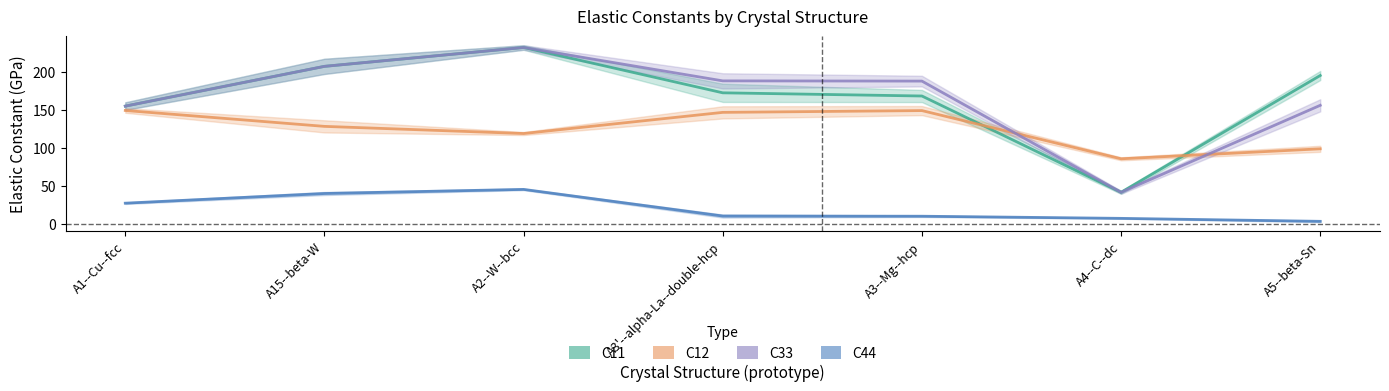

The value of C44 at A15--beta-W is 40.6. True or false?

True